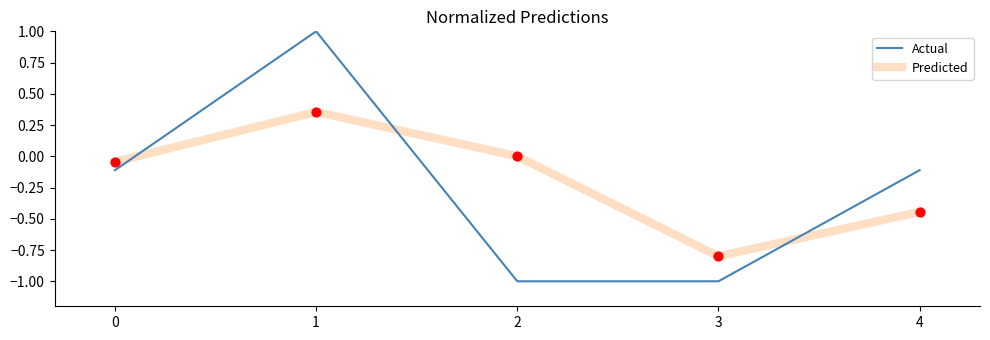

At which category is the sum across all series the highest?

1